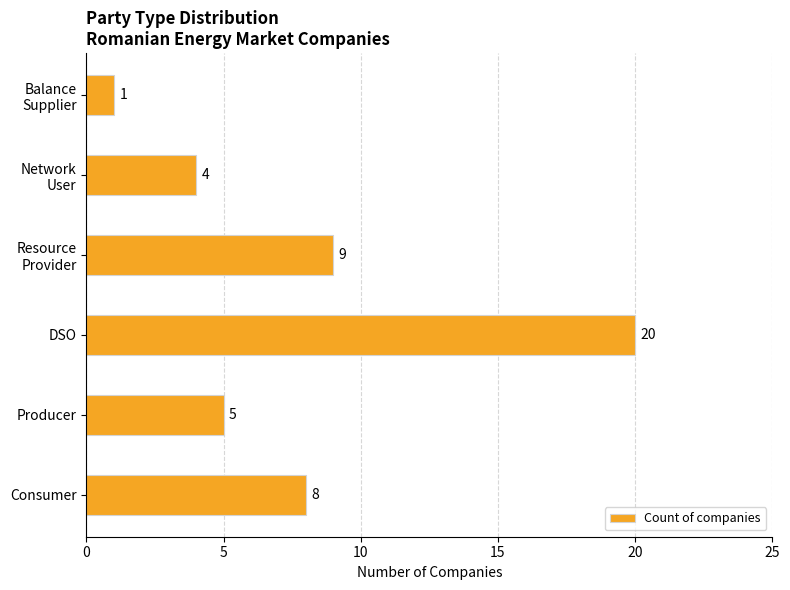

Rank the categories by value from lowest to highest.

Balance
Supplier, Network
User, Producer, Consumer, Resource
Provider, DSO